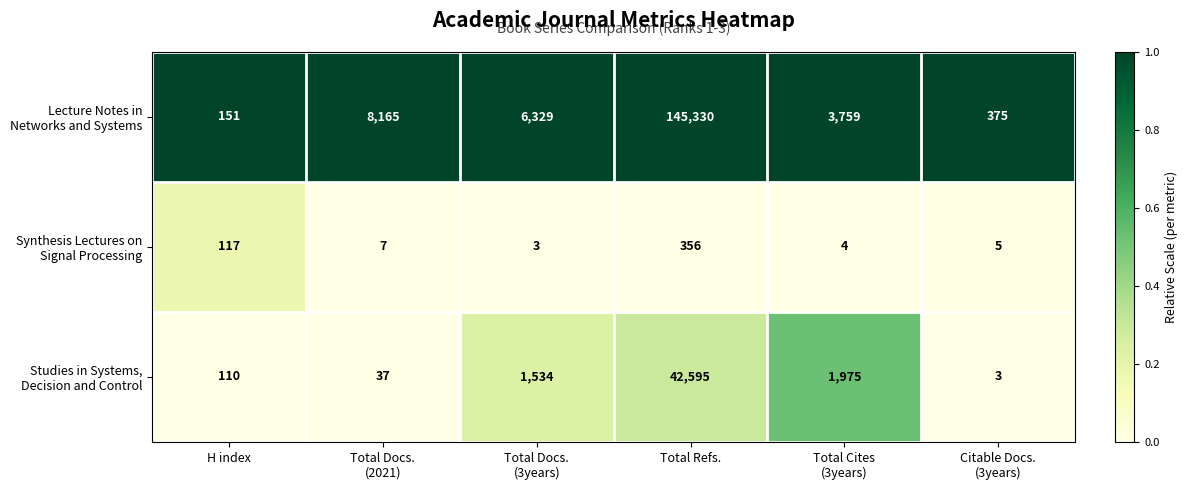

Which label corresponds to the largest value in the chart?

Total Refs.